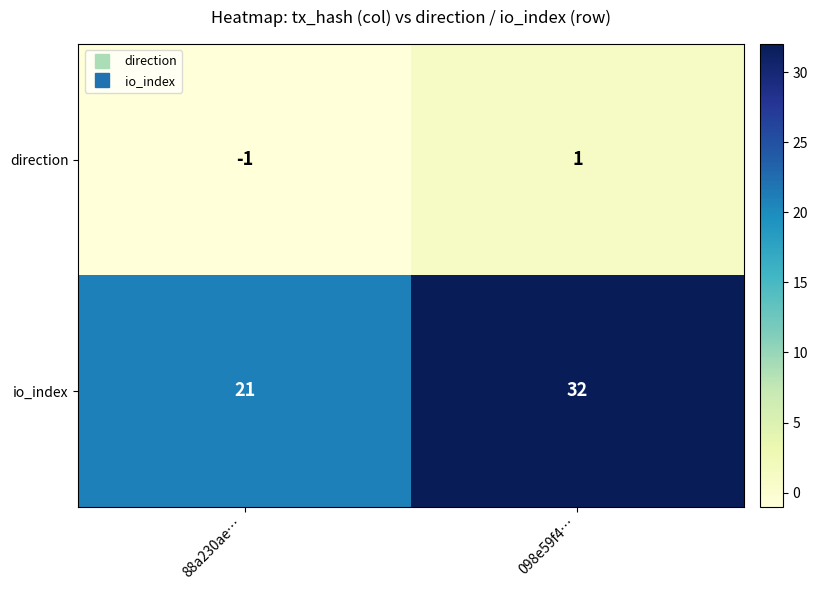

Reading right to left, extract all data points from this chart.

direction: 1	-1
io_index: 32	21